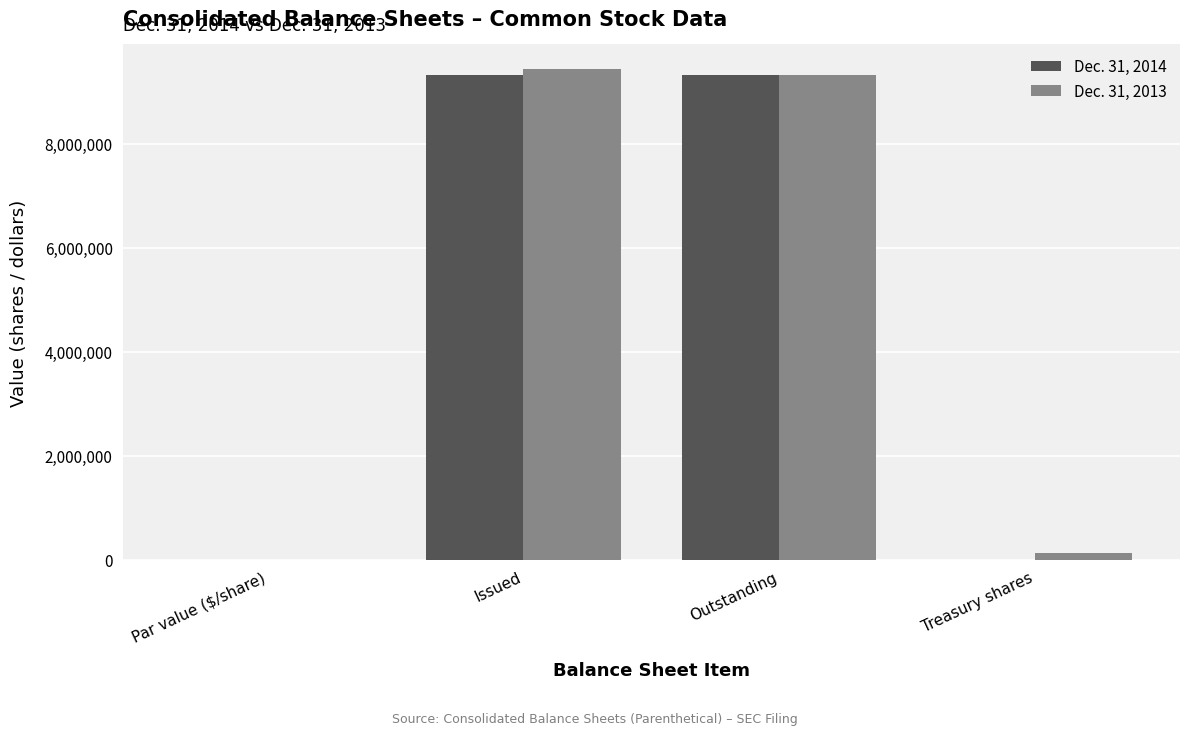

Is the value of Dec. 31, 2013 at Issued greater than the value of Dec. 31, 2014 at Treasury shares?

Yes